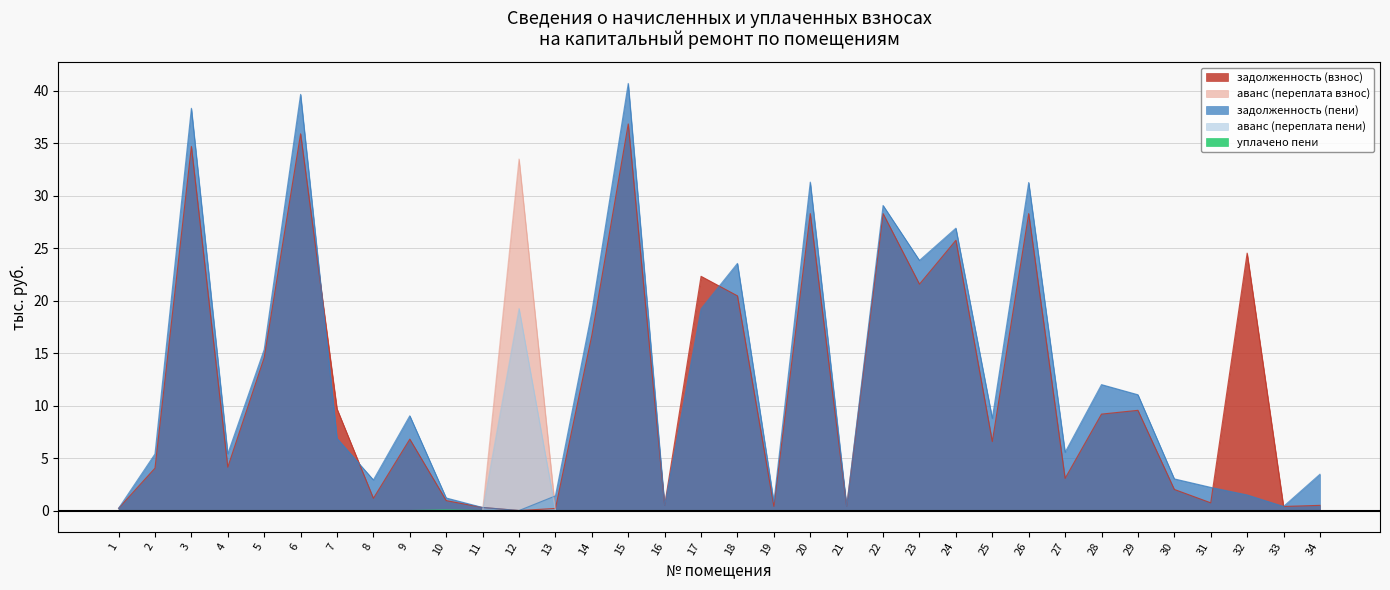

Which series has the widest spread of values?

задолженность (пени)